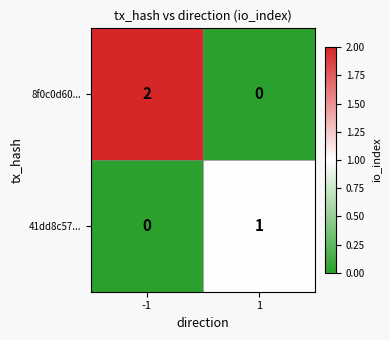

The 41dd8c57... series shows -1 at -1. True or false?

False